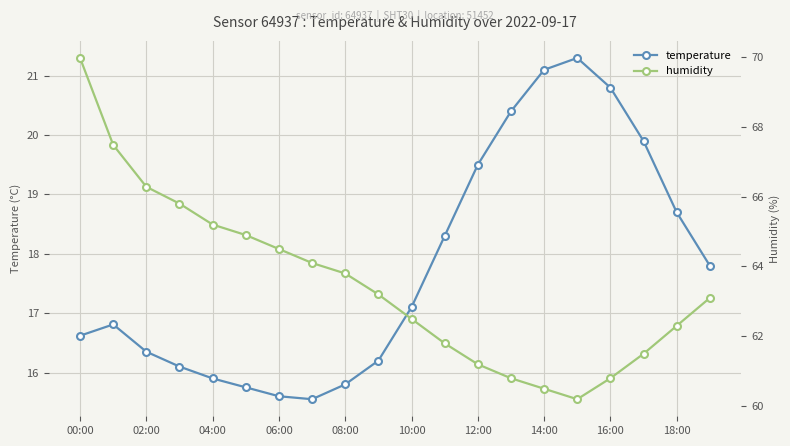

Is it true that temperature equals 19.5 at 12:00?

True